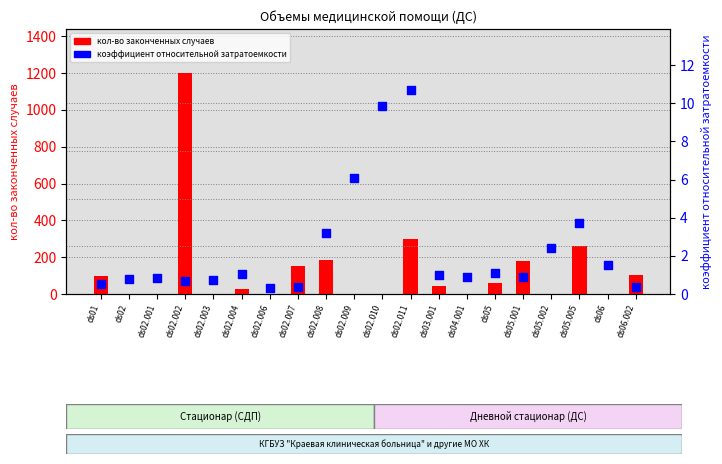

What is the total value across all series at ds06?

1.5